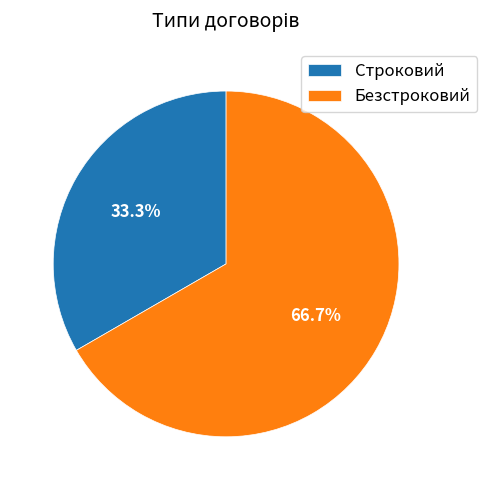

What percentage is NOT represented by Безстроковий?

33.3%